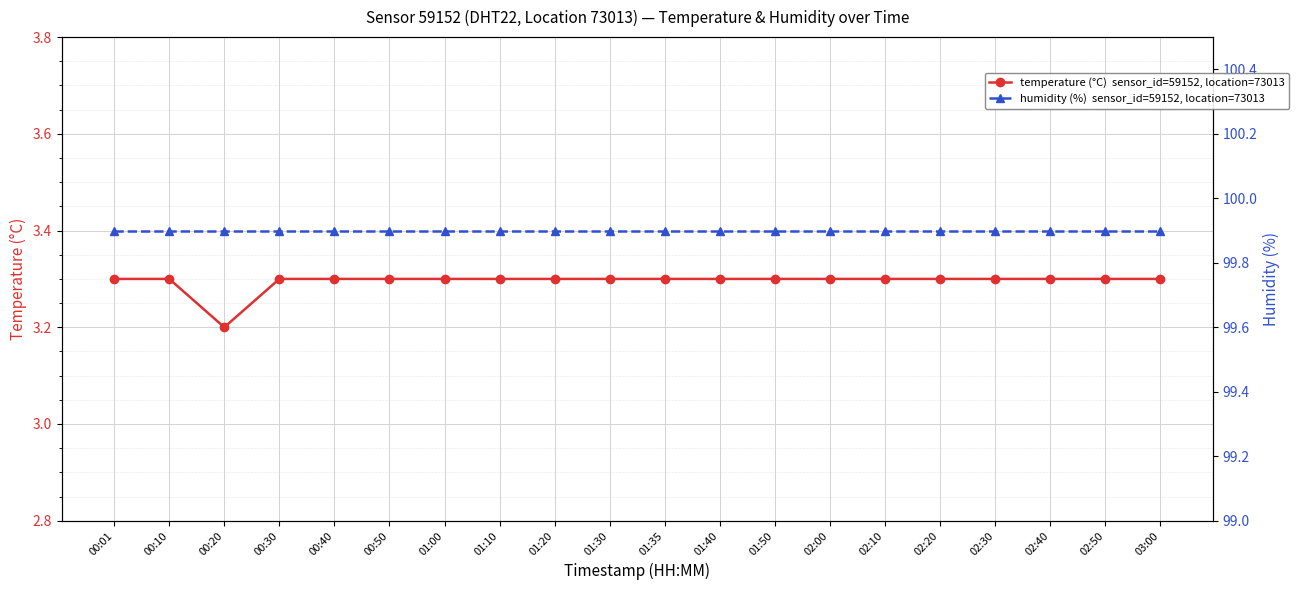

How many temperature (°C)  sensor_id=59152, location=73013 values are between 3 and 4?

20